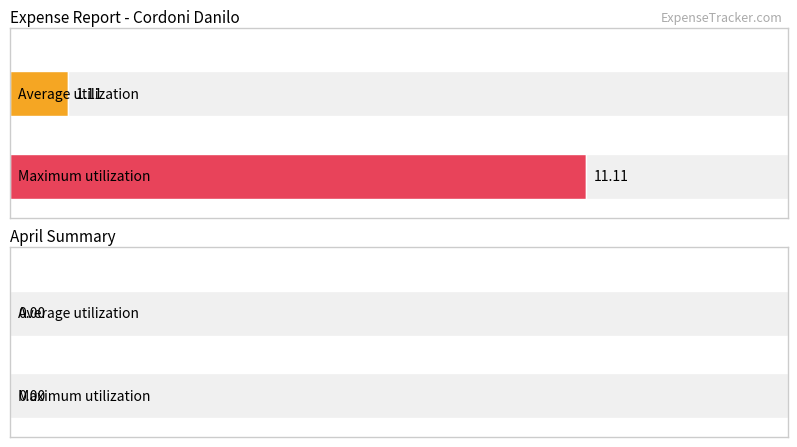

How many distinct data groups are displayed?

2